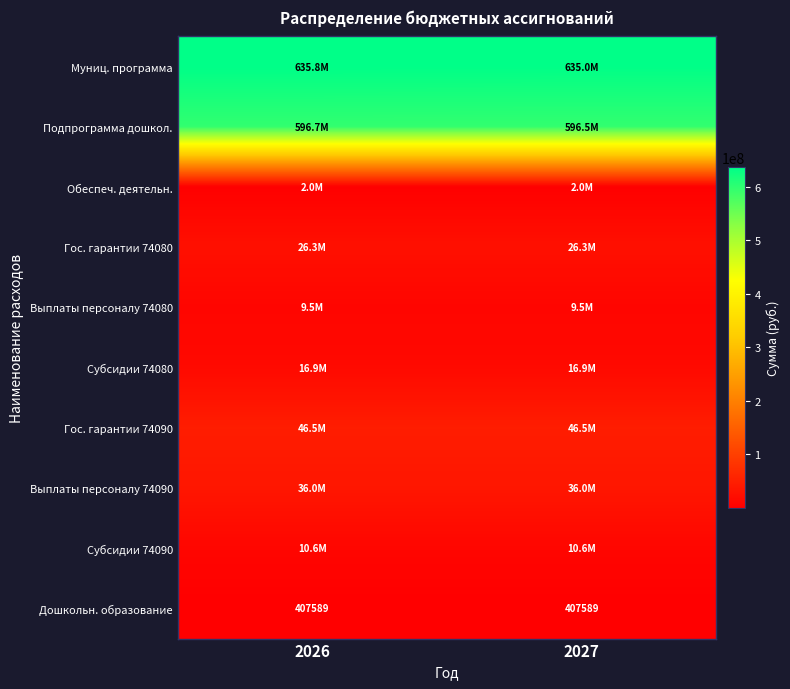

What is the average value of the Подпрограмма дошкол. series?

596587574